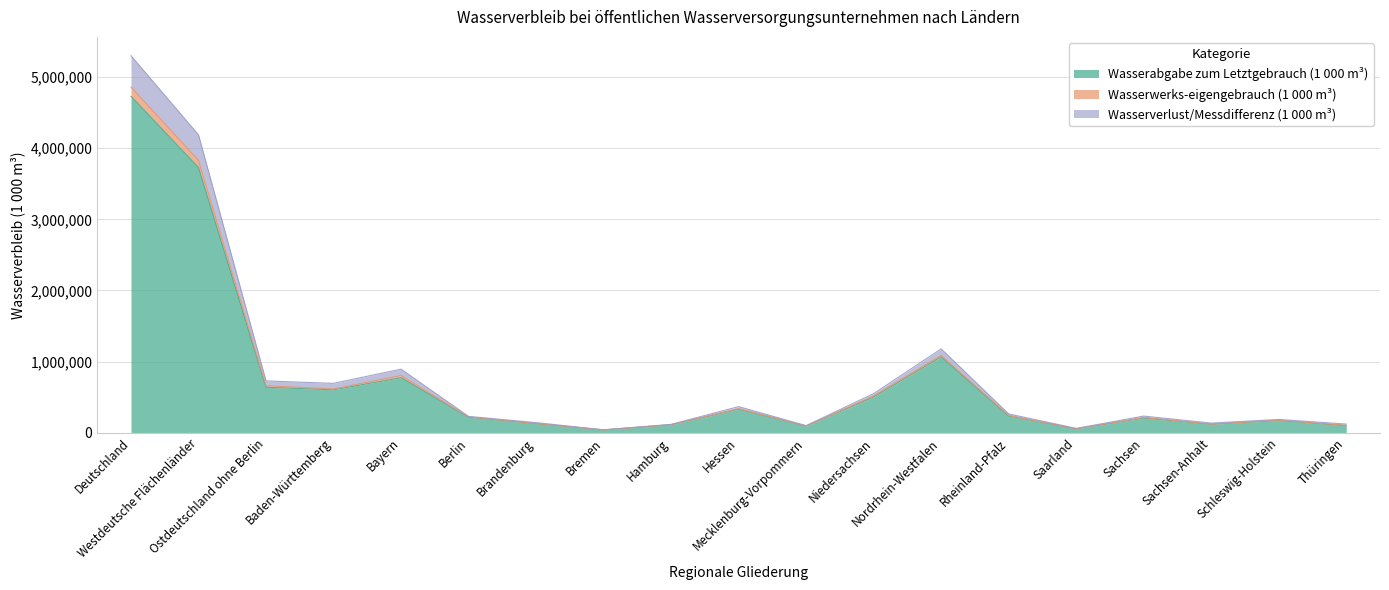

Is the value of Wasserabgabe zum Letztgebrauch (1 000 m³) at Ostdeutschland ohne Berlin greater than the value of Wasserverlust/Messdifferenz (1 000 m³) at Brandenburg?

Yes